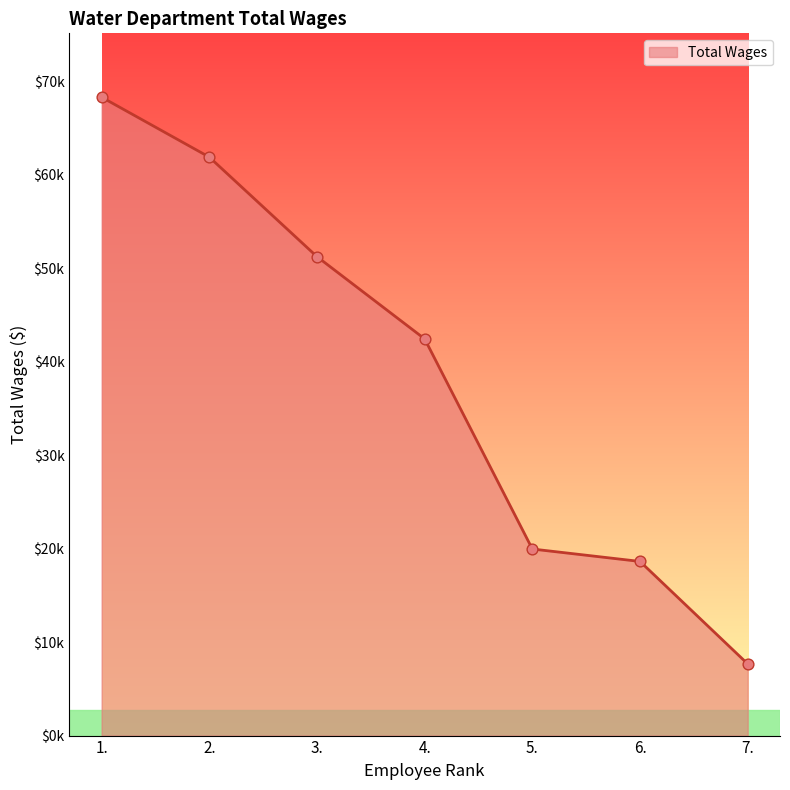

What is the change in value from 2. to 3.?

-10645